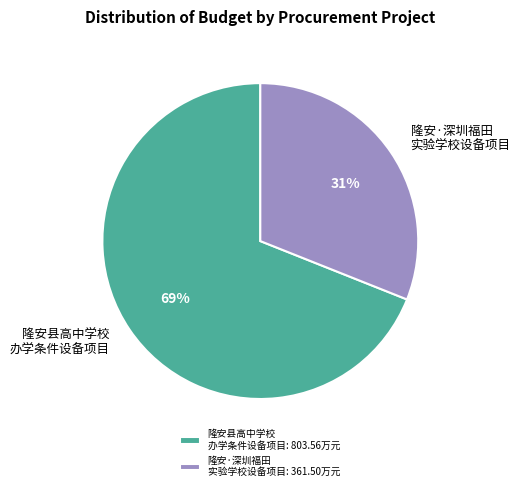

Is it true that 隆安·深圳福田 实验学校设备项目: 361.50万元 is 41% of the pie?

False